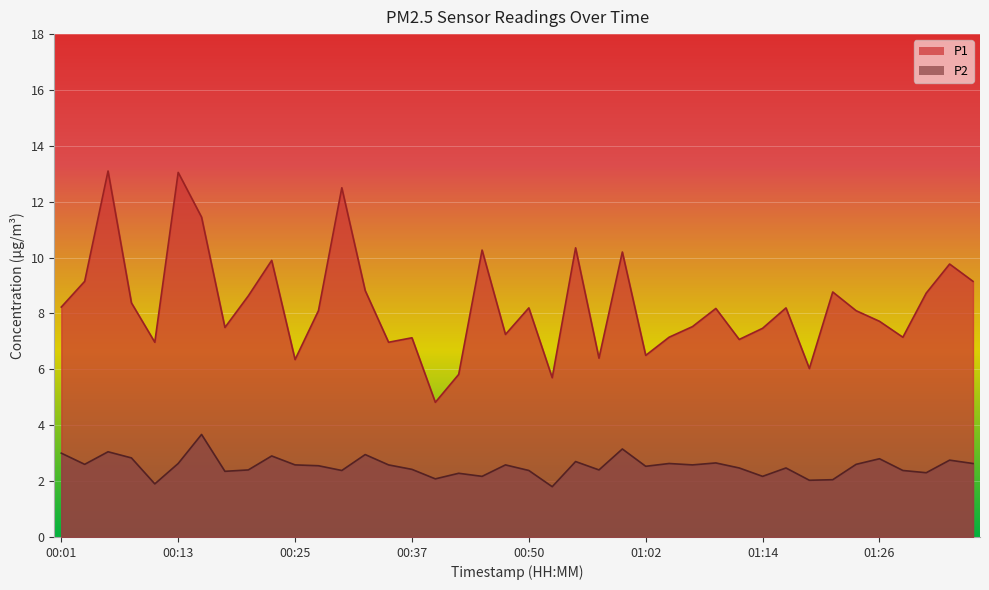

What is the sum of all P1 values?

332.8